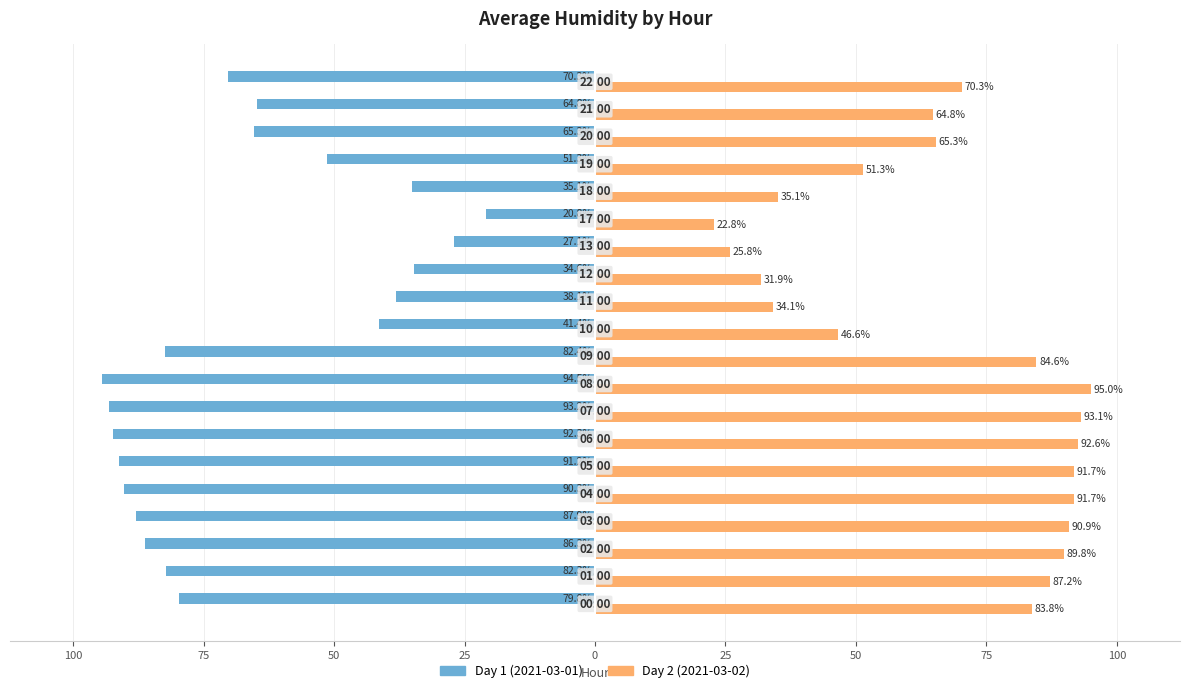

What are all the series names shown in the legend?

Day 1 (2021-03-01), Day 2 (2021-03-02)